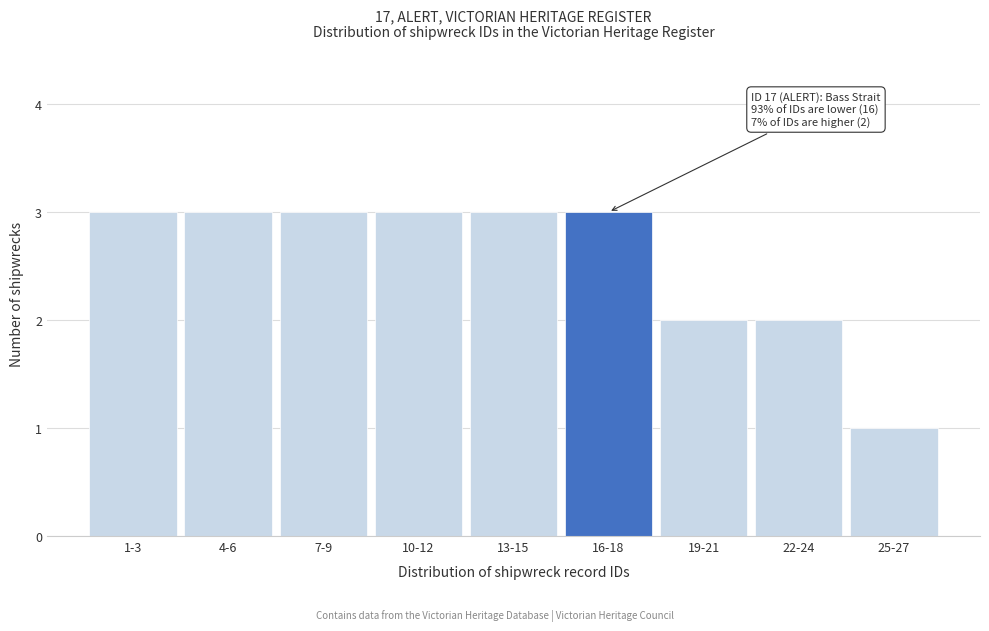

Reading right to left, what are all the values shown in this chart?

1	2	2	3	3	3	3	3	3